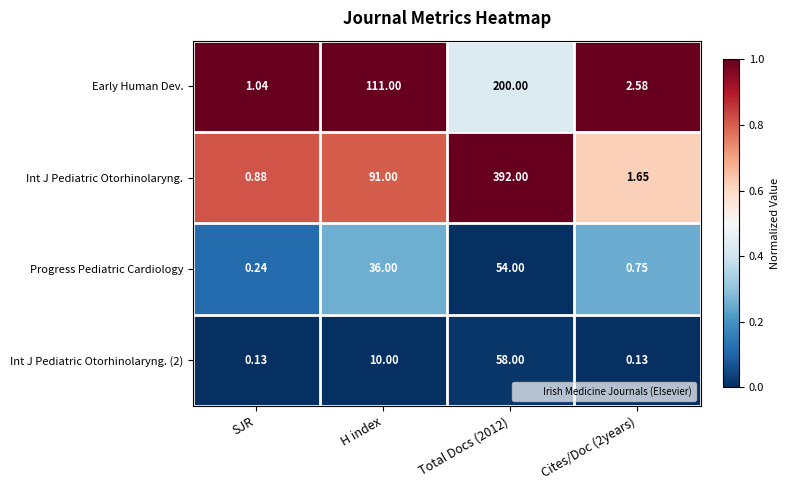

Rank the series at H index from lowest to highest value.

Int J Pediatric Otorhinolaryng. (2), Progress Pediatric Cardiology, Int J Pediatric Otorhinolaryng., Early Human Dev.